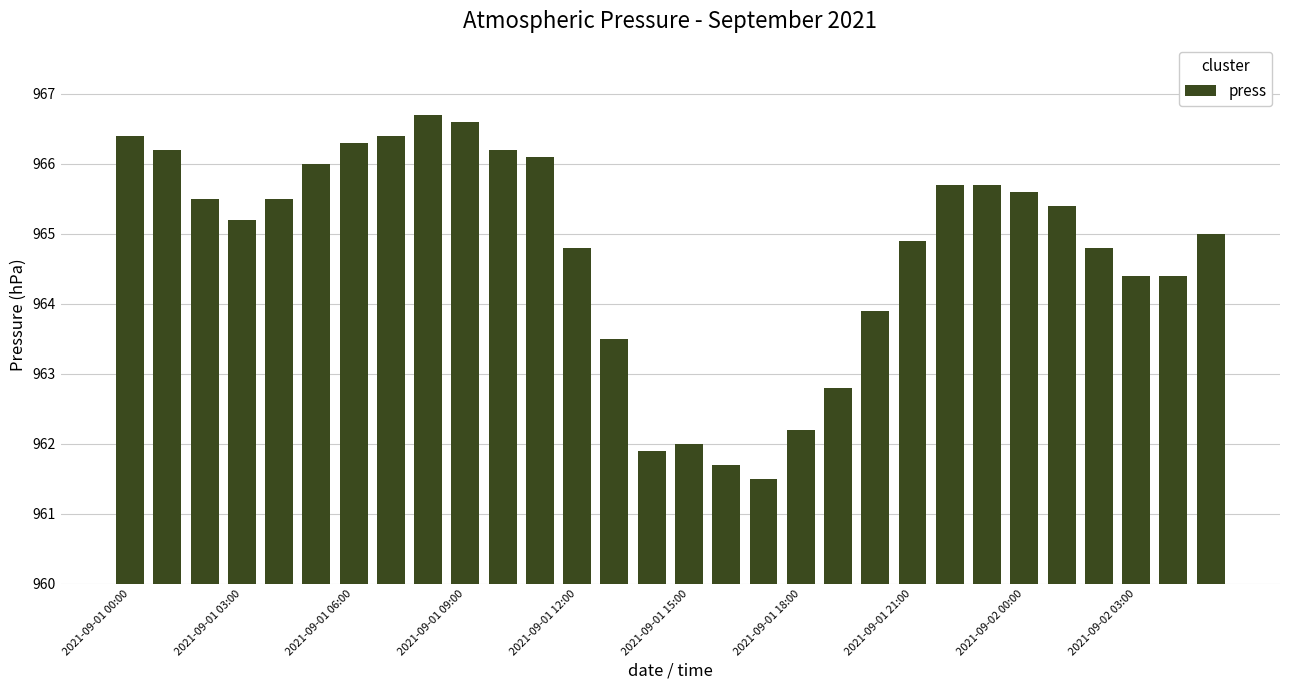

What is the smallest value displayed?

961.5